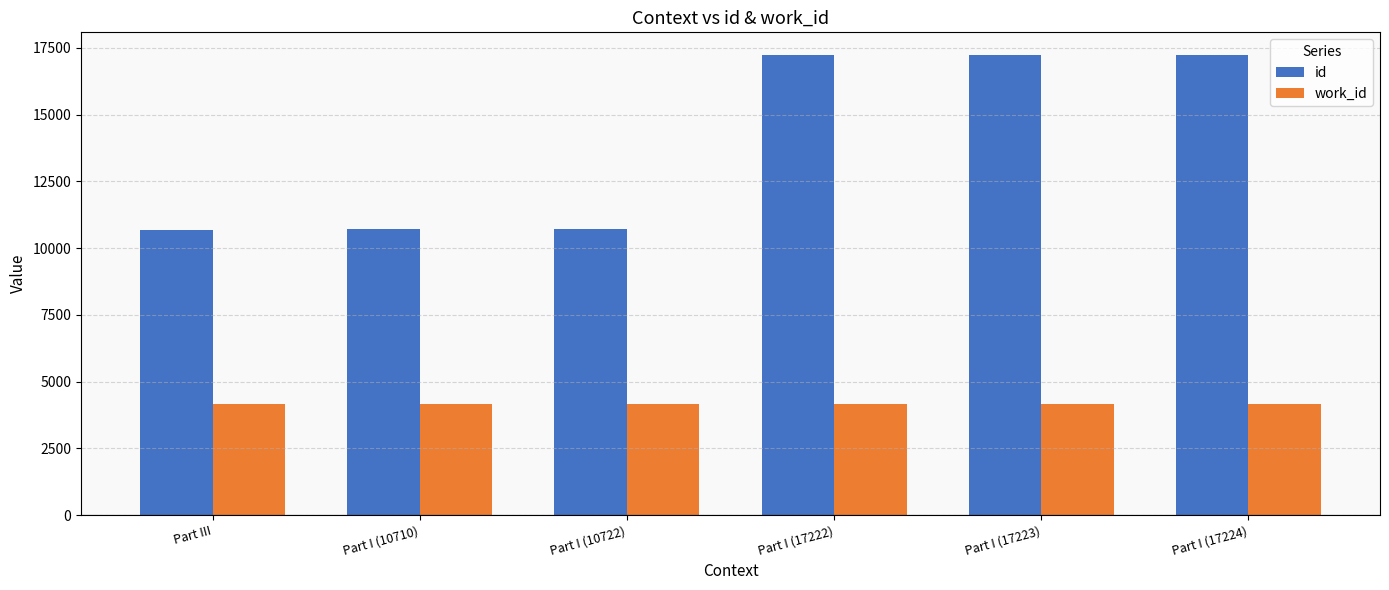

At Part III, list the series in order from smallest to largest.

work_id, id